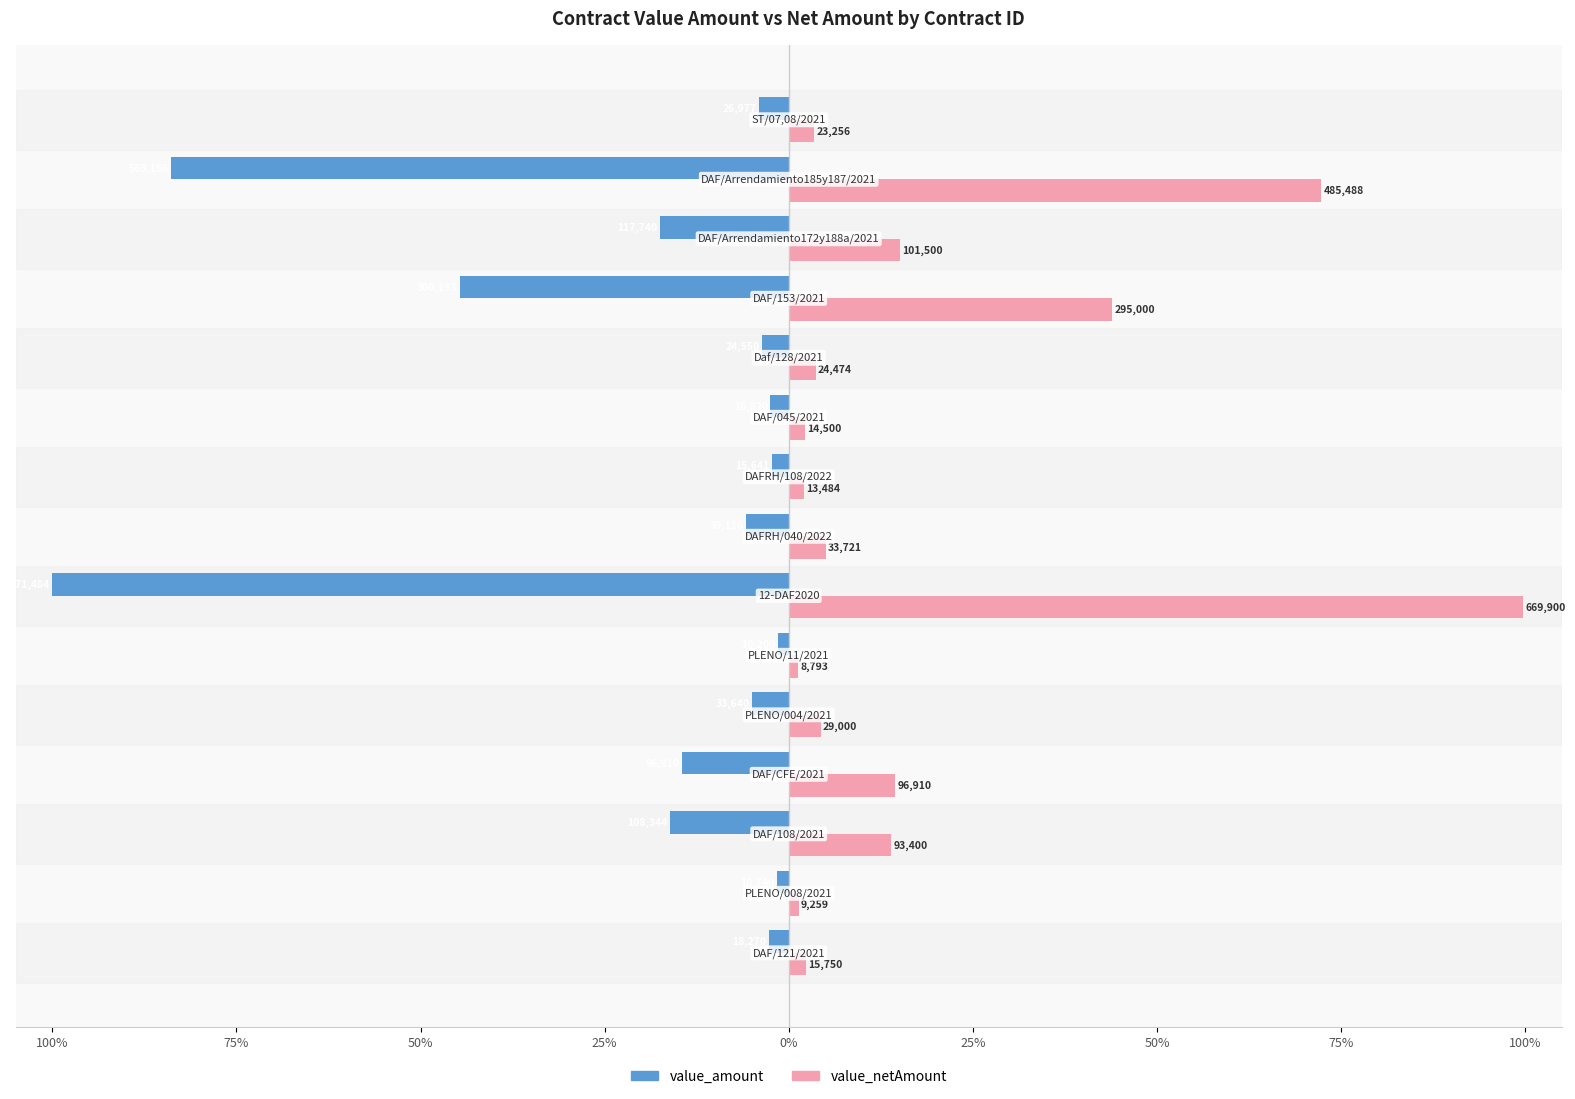

What are all the series names shown in the legend?

value_amount, value_netAmount